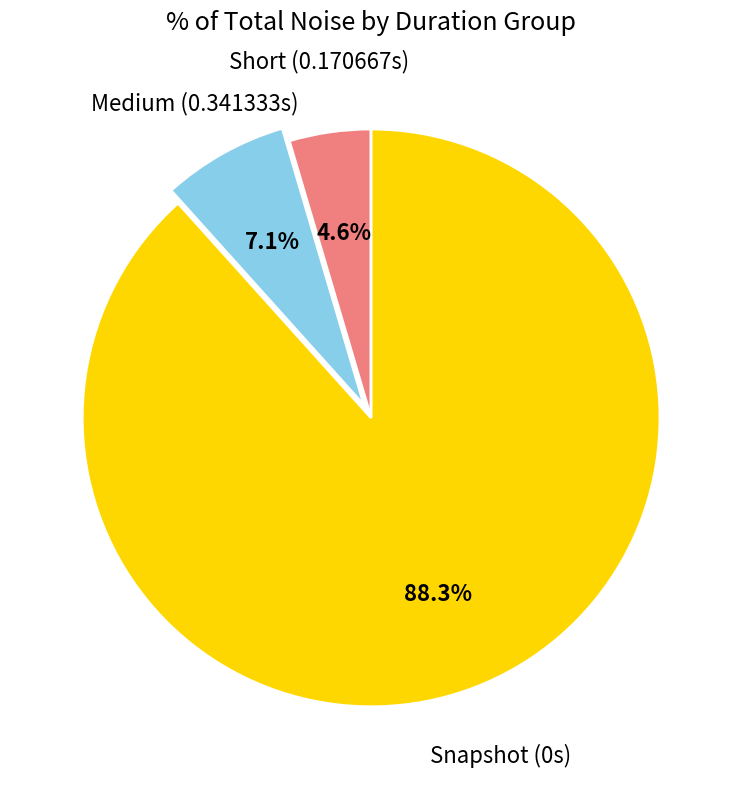

Is there a majority slice in this chart?

Yes